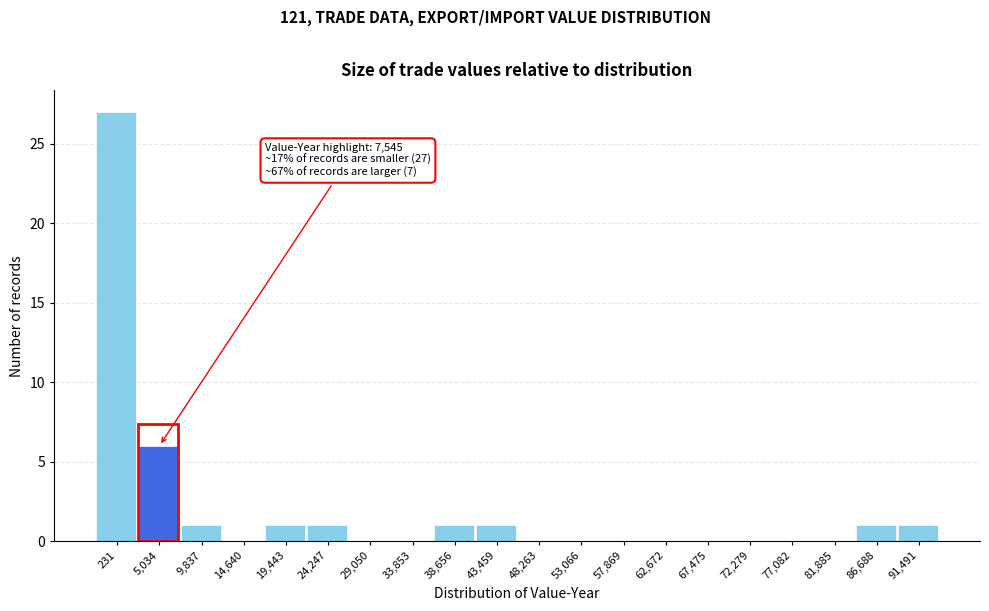

Reading left to right, transcribe all the data shown in this chart.

231=27	5,034=6	9,837=1	14,640=0	19,443=1	24,247=1	29,050=0	33,853=0	38,656=1	43,459=1	48,263=0	53,066=0	57,869=0	62,672=0	67,475=0	72,279=0	77,082=0	81,885=0	86,688=1	91,491=1